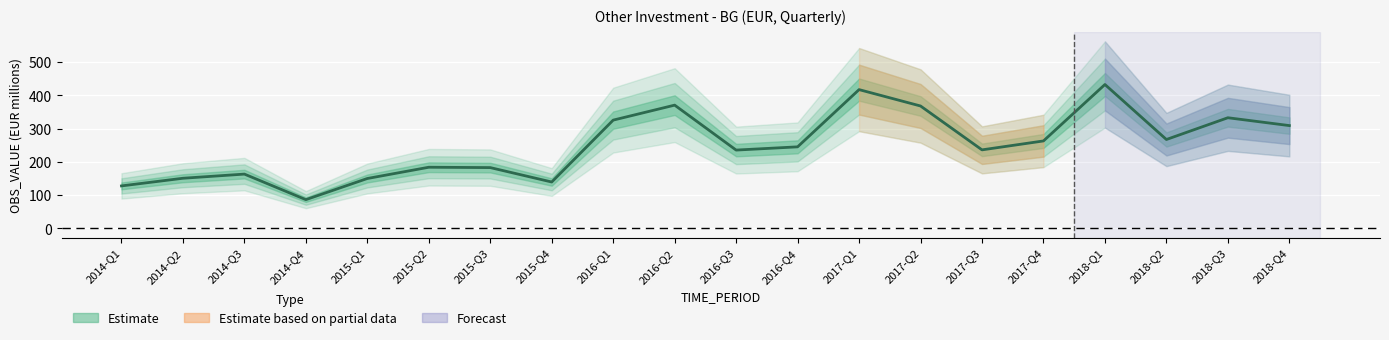

Where is the first local maximum?

2014-Q3